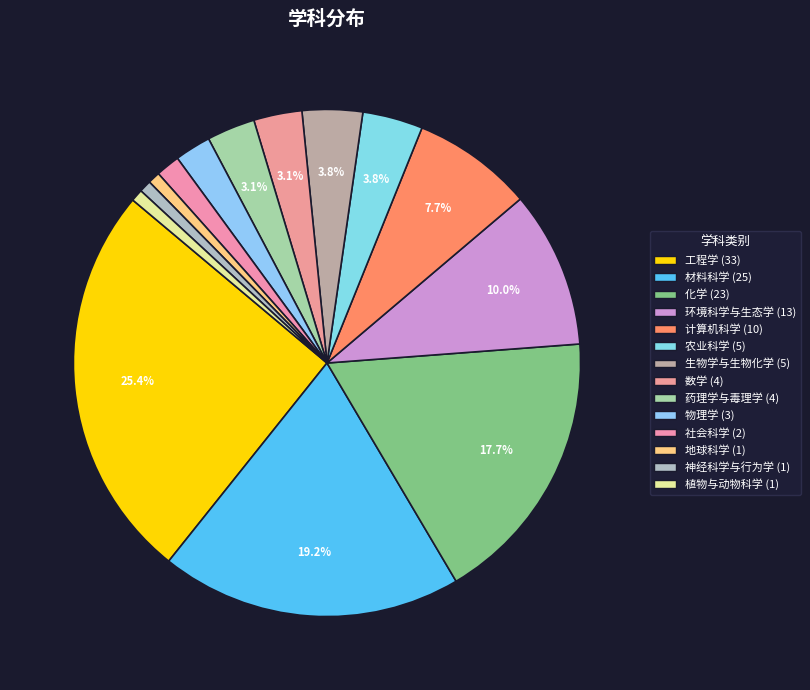

Rank the categories by value from highest to lowest.

工程学, 材料科学, 化学, 环境科学与生态学, 计算机科学, 农业科学, 生物学与生物化学, 数学, 药理学与毒理学, 物理学, 社会科学, 地球科学, 神经科学与行为学, 植物与动物科学